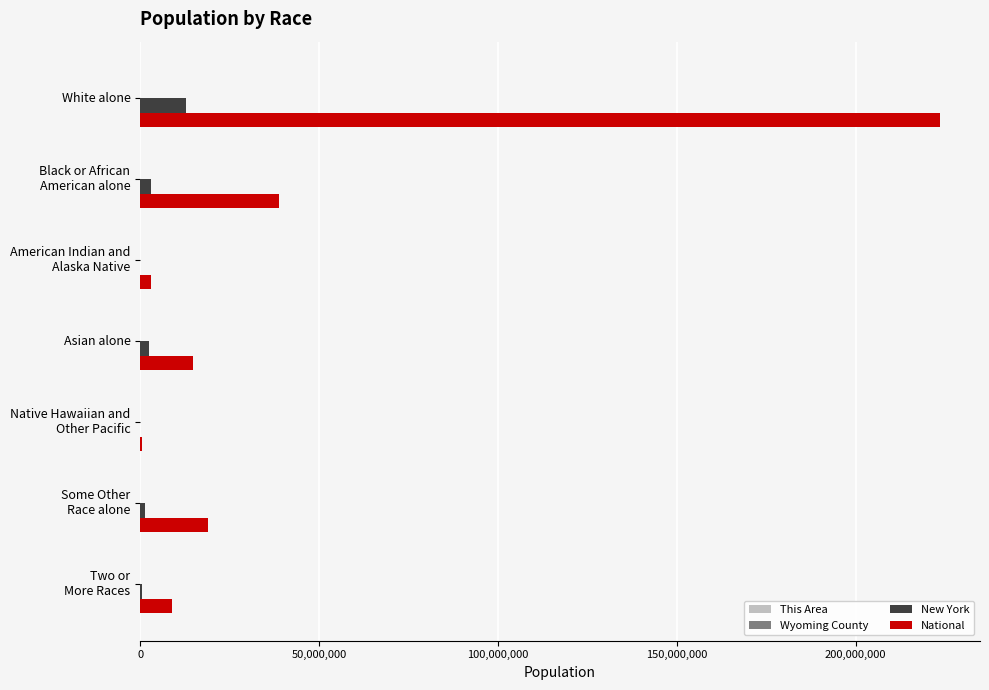

Which series has the largest total across all categories?

National